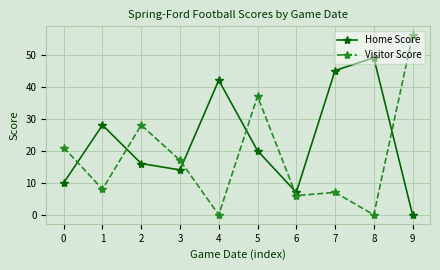

Which series changed the most between 6 and 8?

Home Score